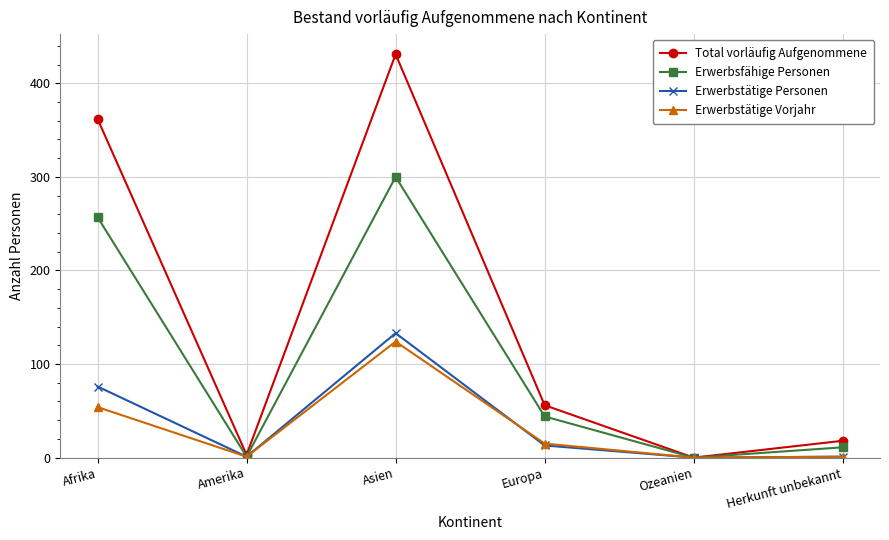

What is the label of the 2nd point from the left?

Amerika